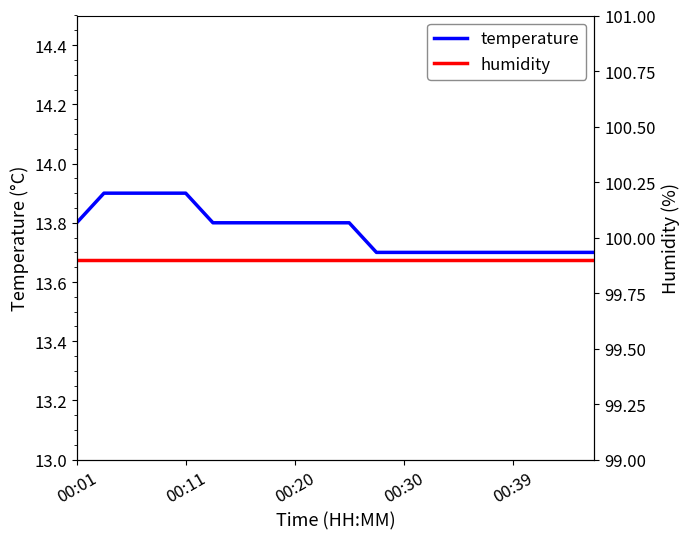

Which category has the lowest value in the humidity series?

00:01